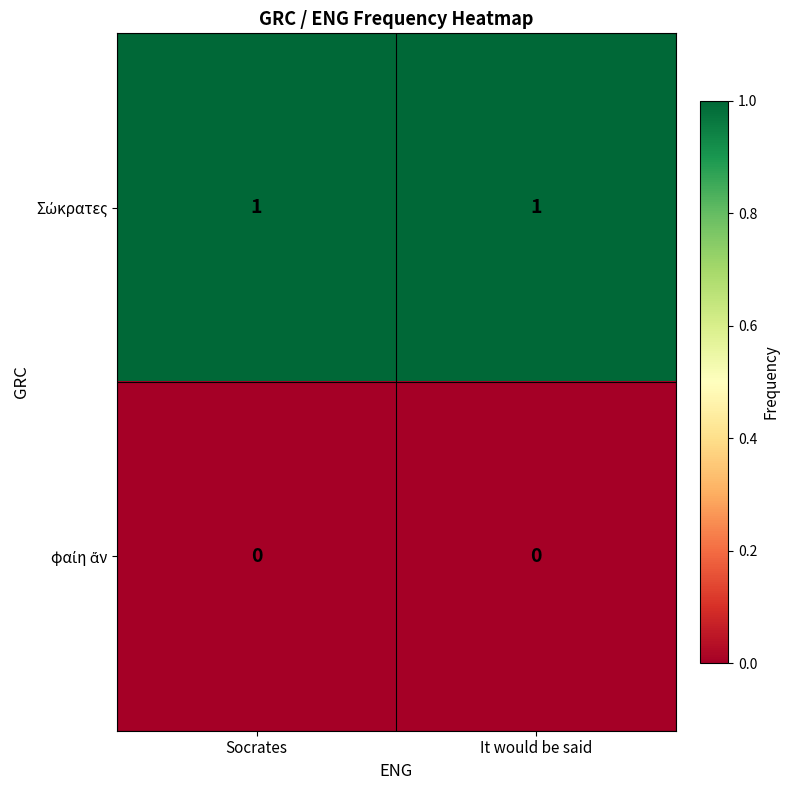

List the series in order of their overall mean, highest first.

Σώκρατες, φαίη ἄν